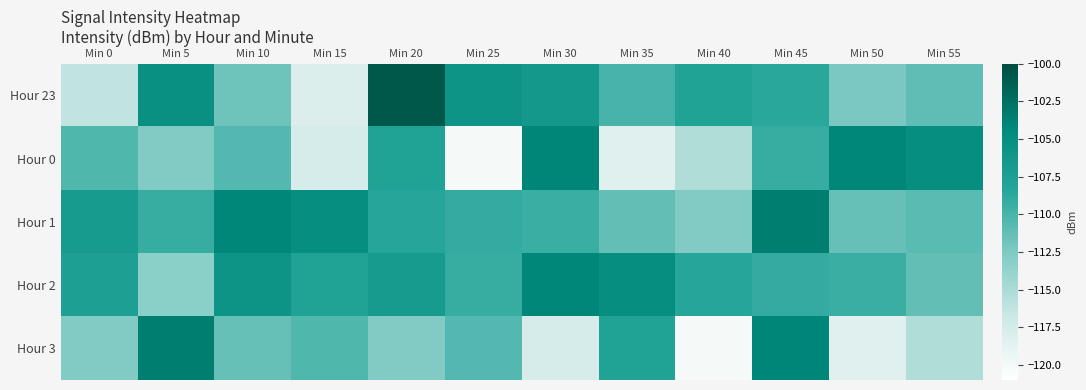

Which category has the highest value across all series?

Min 20